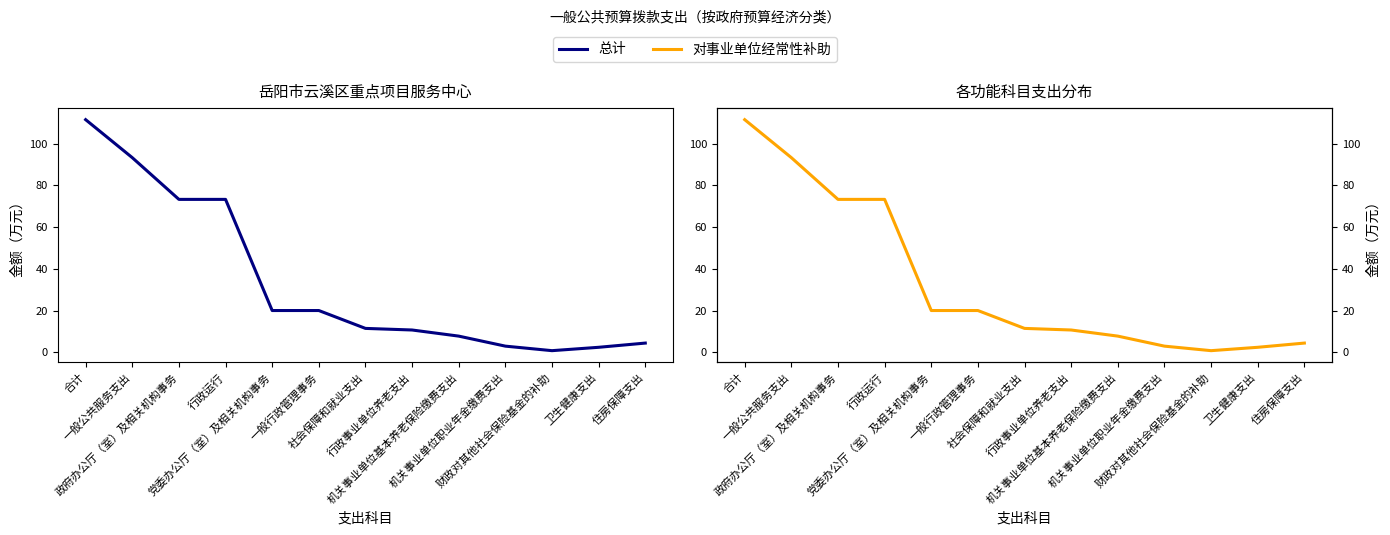

Which label corresponds to the largest value in the chart?

合计